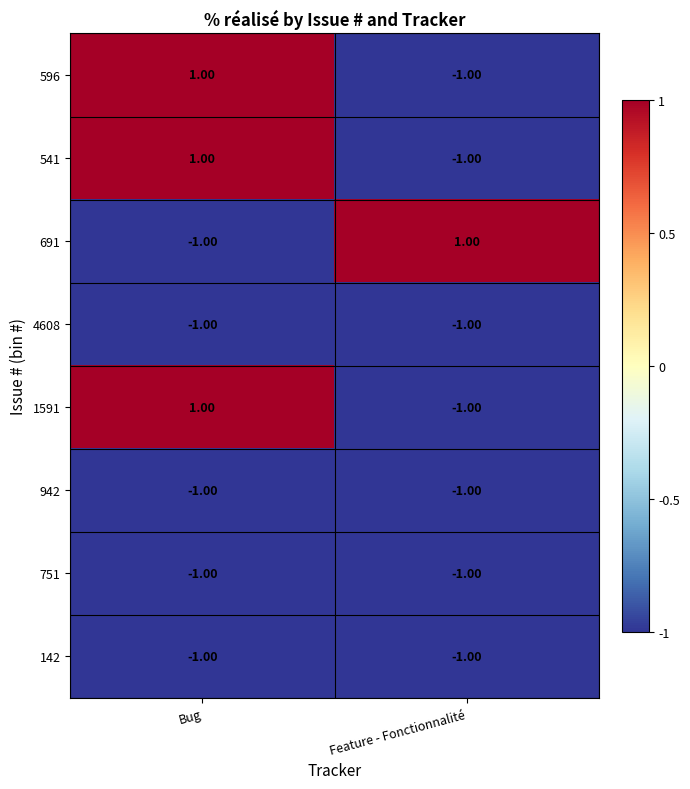

At which label does 691 reach its minimum?

Bug